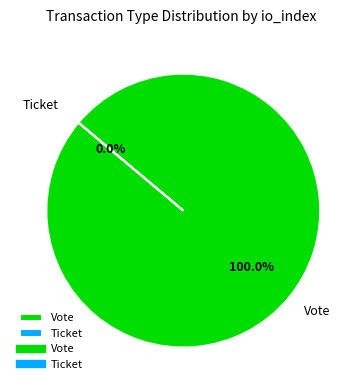

What is the change in value from Vote to Ticket?

-1